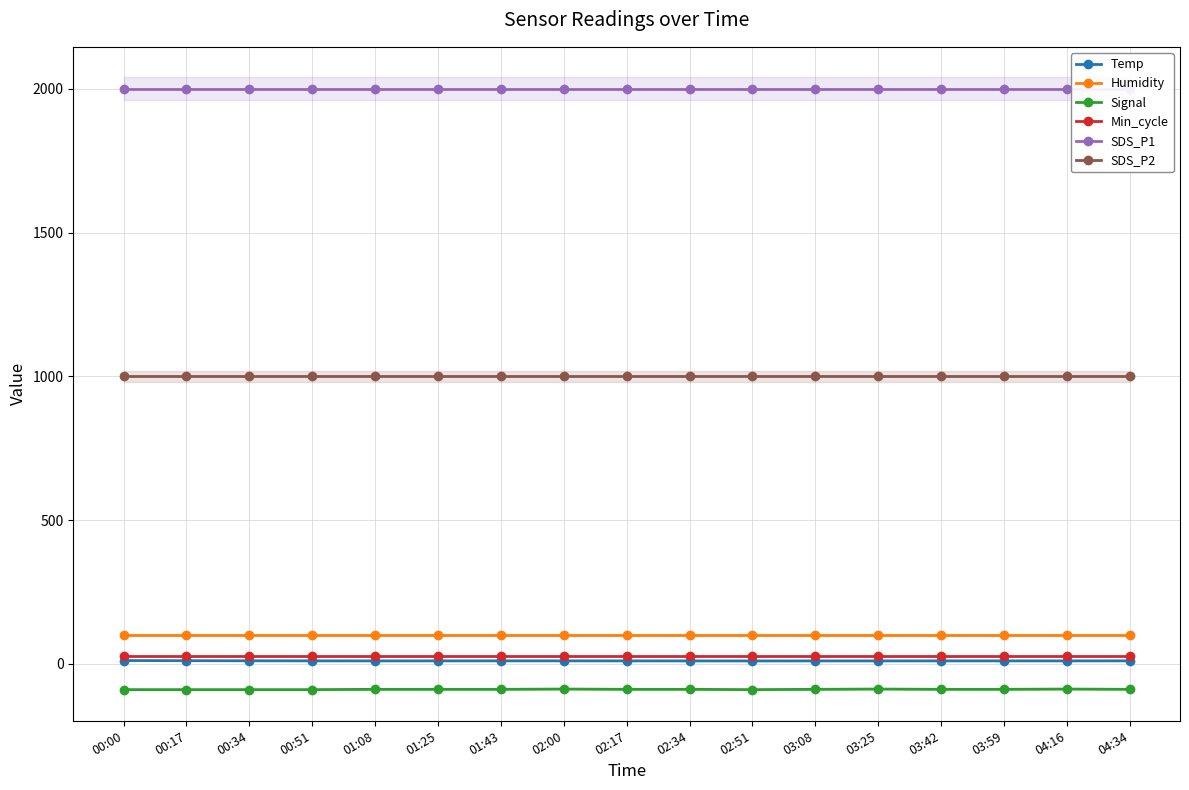

List the series in order of their peak value, highest first.

SDS_P1, SDS_P2, Humidity, Min_cycle, Temp, Signal